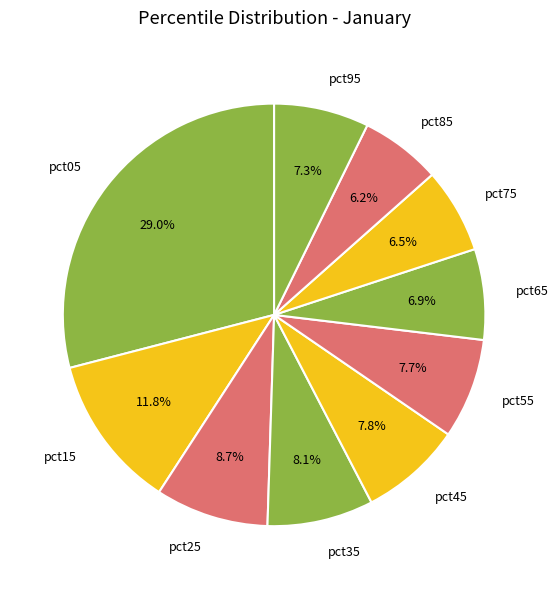

How many slices are in this pie chart?

10